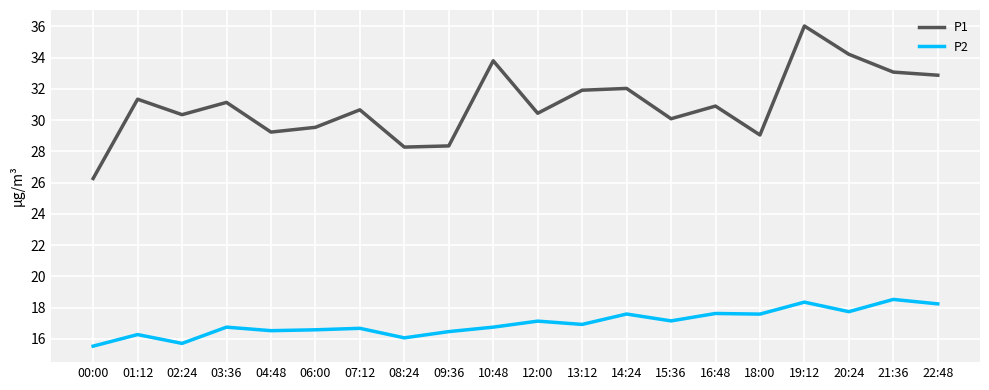

What is the difference between the maximum and minimum values in the P1 series?

9.8